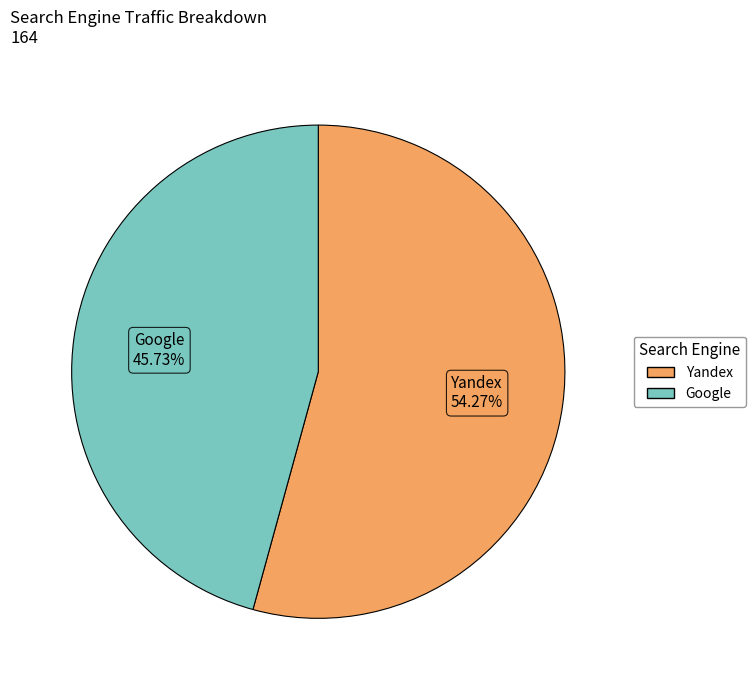

Is there a majority slice in this chart?

Yes